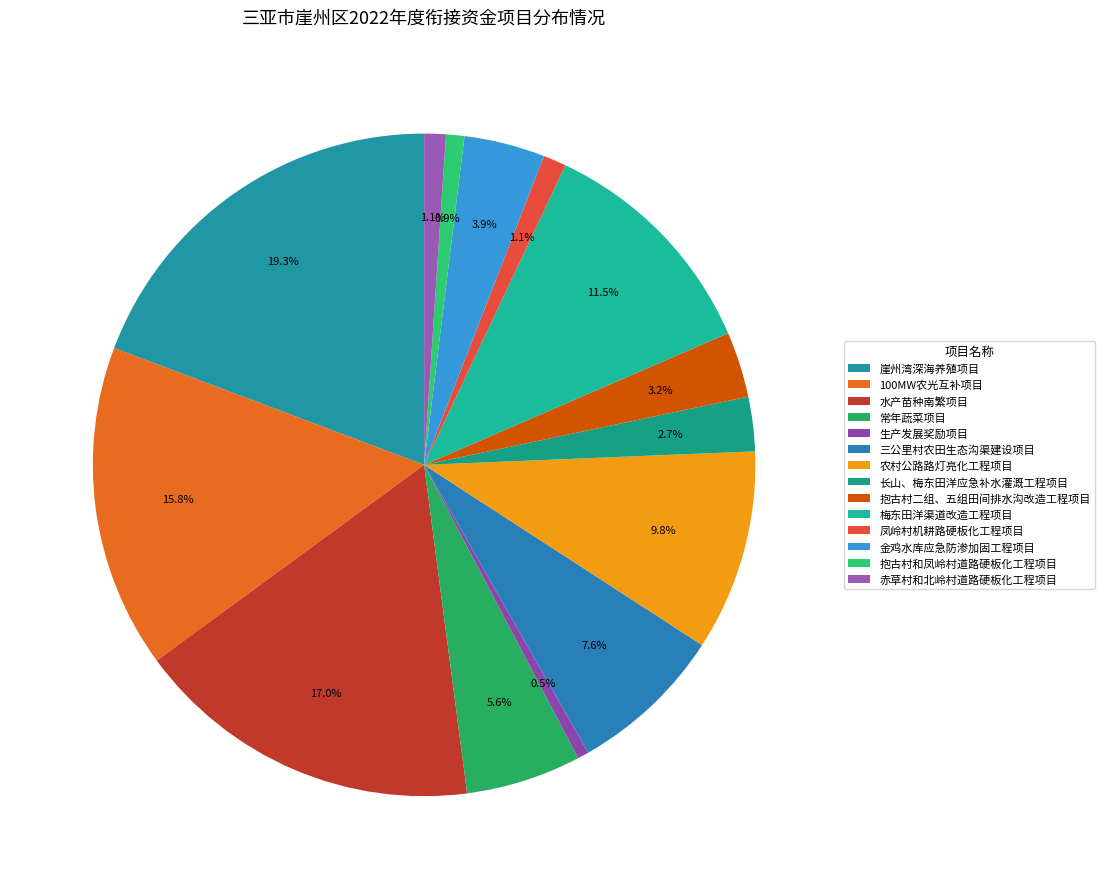

How many segments does this pie chart have?

14